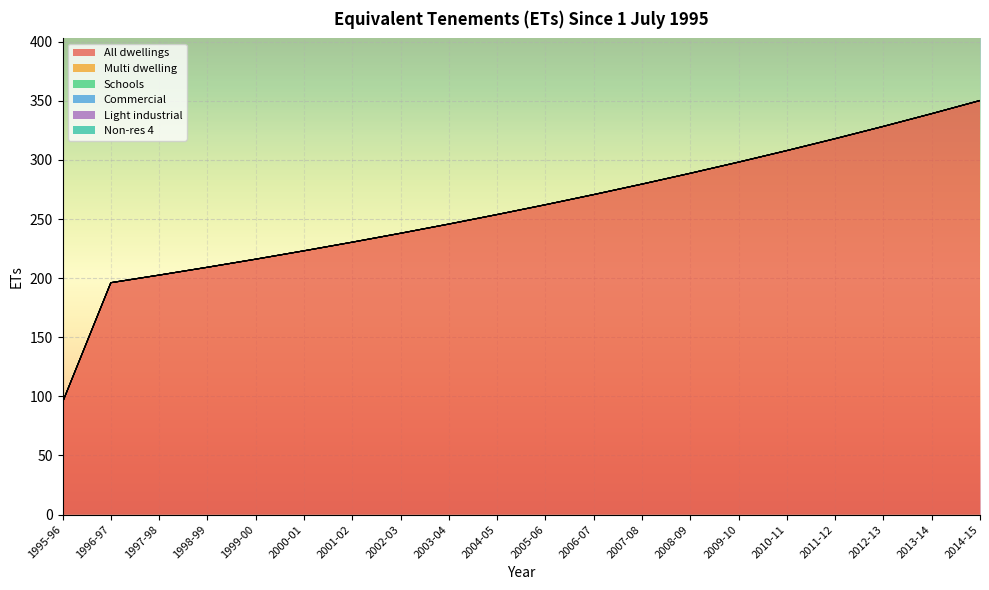

What is the spread (max minus min) of values at 1998-99?

209.2